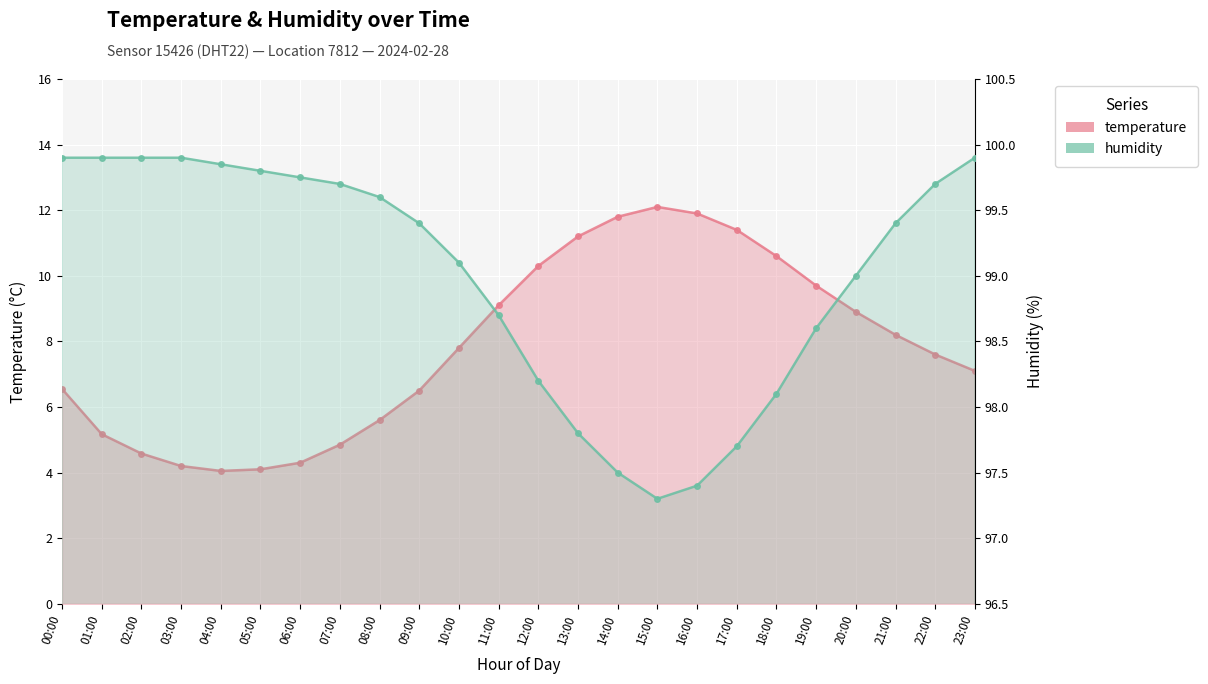

Which category has the lowest value in the temperature series?

04:00